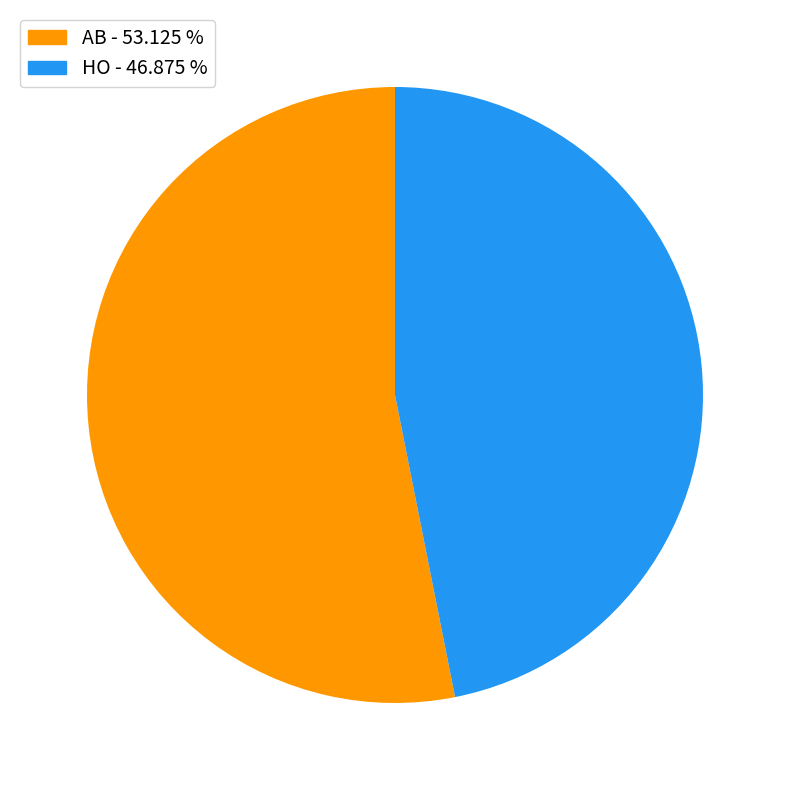

Rank the categories by value from highest to lowest.

AB, HO